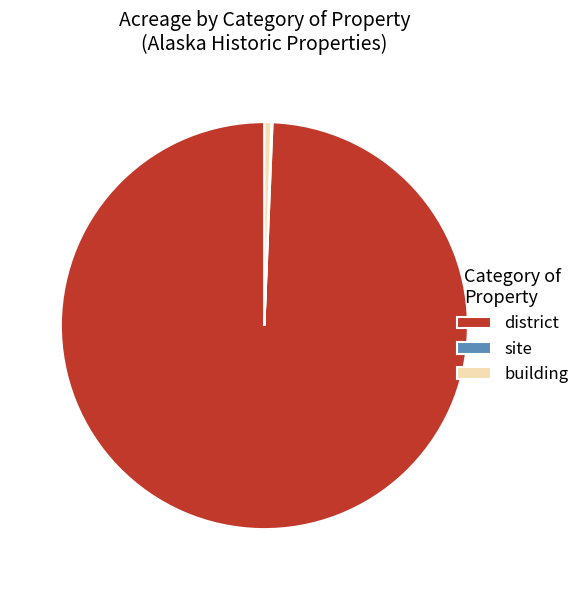

Which slice is the largest?

district